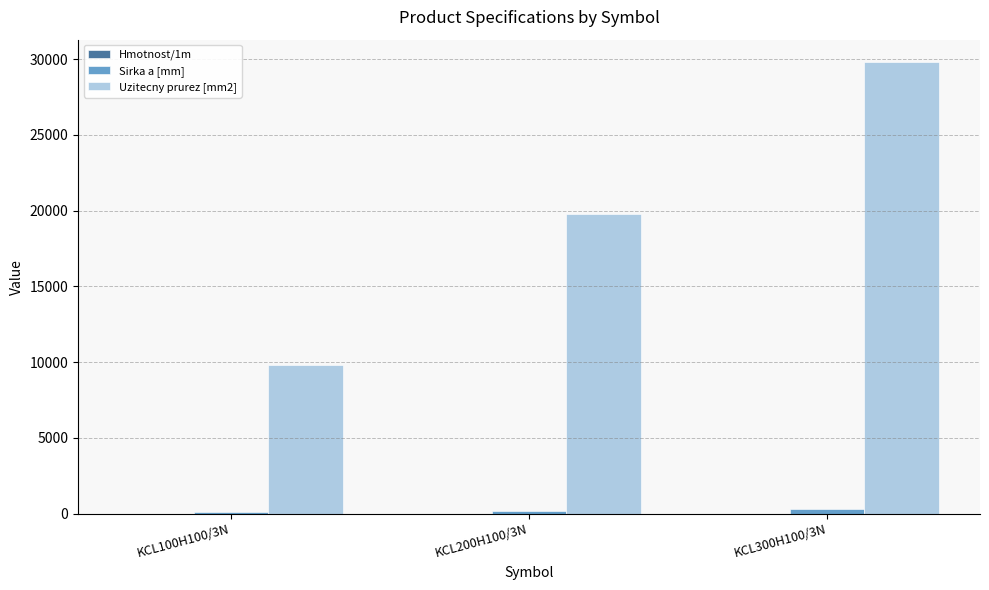

Which series has the largest total across all categories?

Uzitecny prurez [mm2]